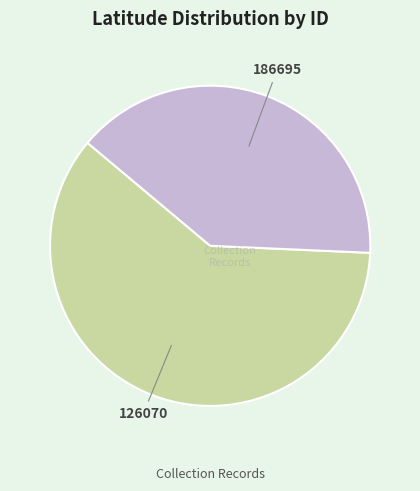

Is there a majority slice in this chart?

Yes